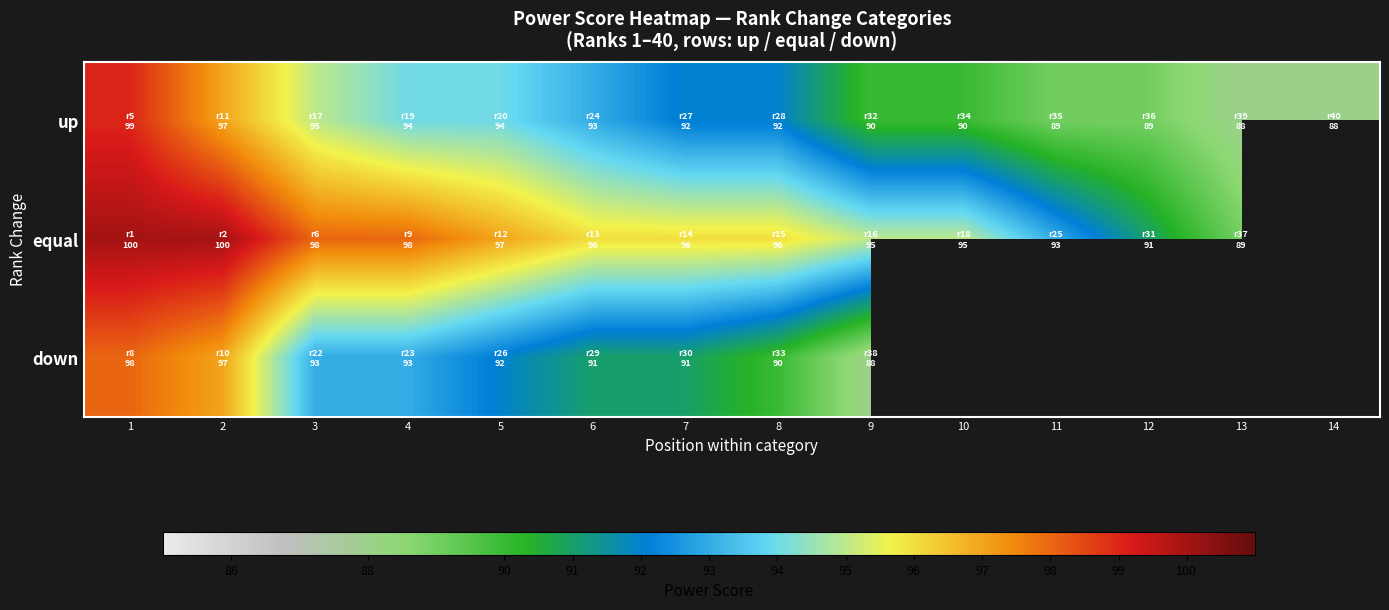

How many values in the down series exceed 91?

5